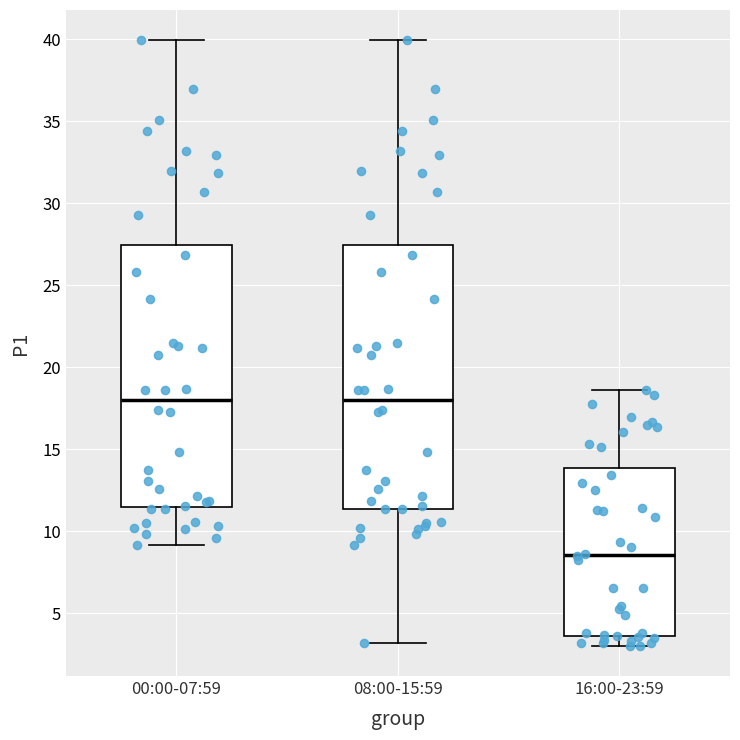

Where does the upper whisker of the box for 00:00-07:59 end on the y-axis? The values are not printed on the chart, so give them approximately, as read against the axis.

40.0